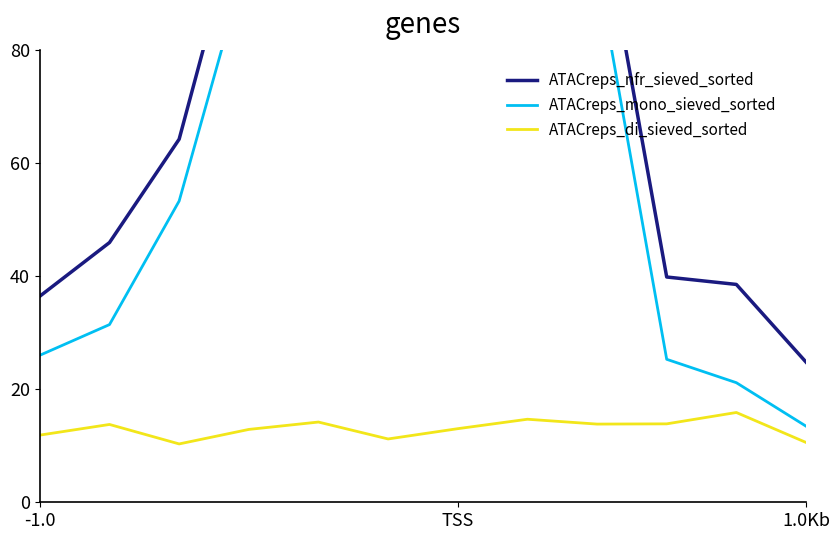

What is the difference between the highest and lowest values at 8?

94.5